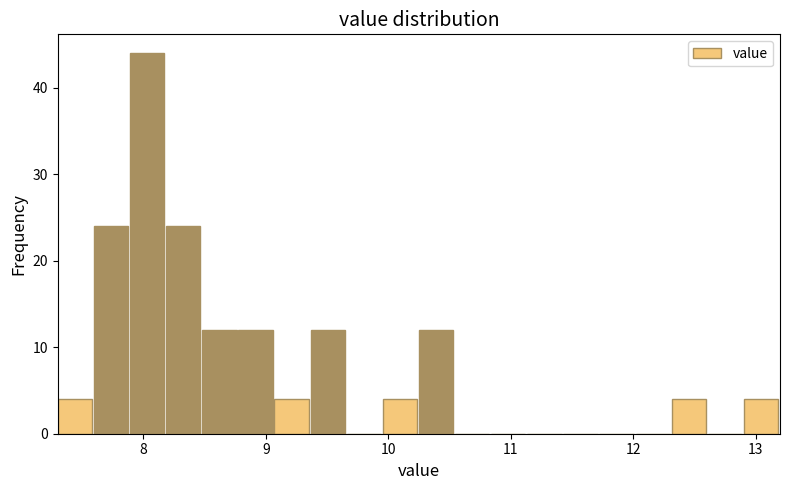

Read against the x-axis, roughly where is the centre of the tallest bar?

8.0